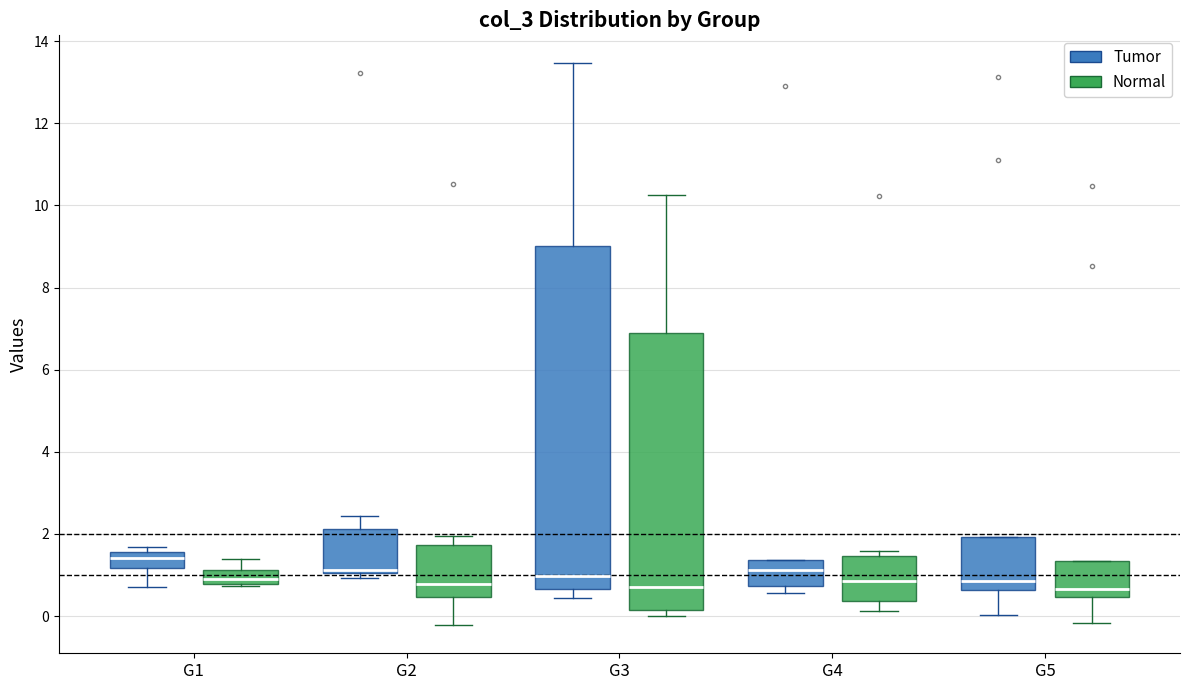

Reading left to right, read every box against the y-axis: the position of its median line, the range the box covers, and the ends of its whiskers. The values are not printed on the chart, so give them approximately, as read against the axis.

G1 (Tumor): median 1.4, box 1.2 to 1.6, whiskers 0.8 to 1.6 (just above the box's upper edge)
G1 (Normal): median 1.0, box 0.8 to 1.2, whiskers 0.8 to 1.4
G2 (Tumor): median 1.2, box 1.0 to 2.2, whiskers 1.0 (just below the box's lower edge) to 2.4
G2 (Normal): median 0.8, box 0.4 to 1.8, whiskers -0.2 to 2.0
G3 (Tumor): median 1.0, box 0.6 to 9.0, whiskers 0.4 to 13.4
G3 (Normal): median 0.6, box 0.2 to 6.8, whiskers 0.0 to 10.2
G4 (Tumor): median 1.2, box 0.8 to 1.4, whiskers 0.6 to 1.4
G4 (Normal): median 0.8, box 0.4 to 1.4, whiskers 0.2 to 1.6
G5 (Tumor): median 0.8, box 0.6 to 2.0, whiskers 0.0 to 2.0
G5 (Normal): median 0.6, box 0.4 to 1.4, whiskers -0.2 to 1.4